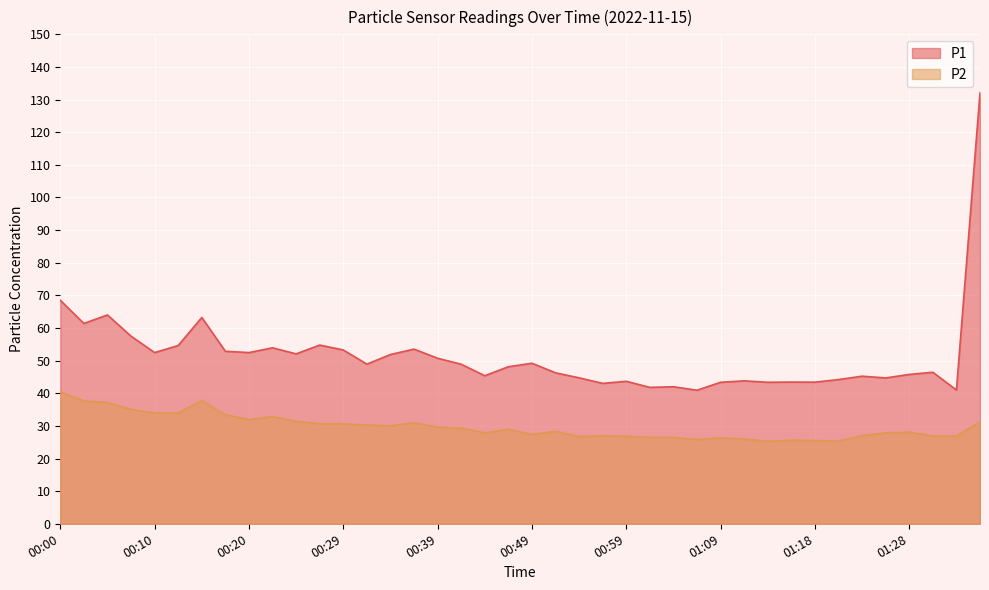

Between 00:20 and 01:21, which series saw the biggest shift?

P1